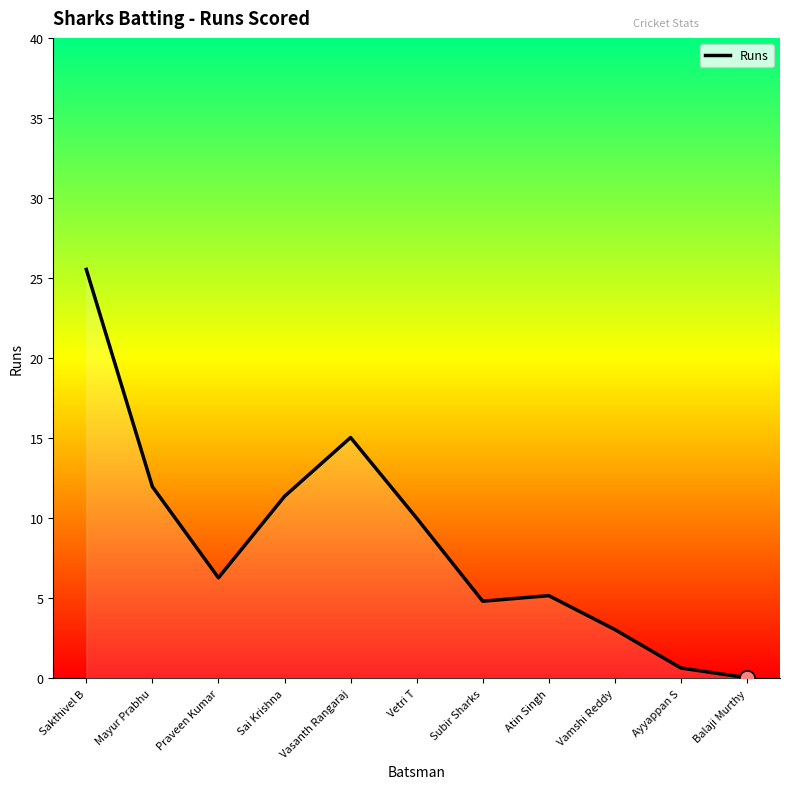

What is the ratio of the value at Vasanth Rangaraj to the value at Praveen Kumar?

2.4